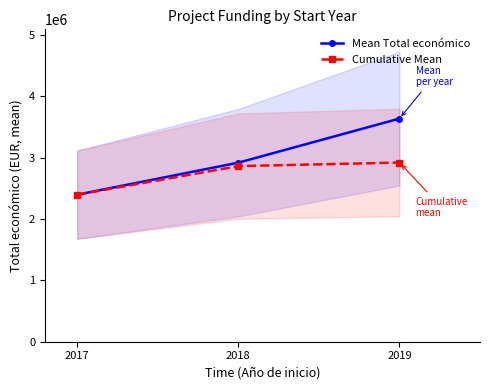

Reading right to left, what are all the values shown in this chart?

Mean Total económico: 2019=3634127.7	2018=2916300.3	2017=2394725.5
Cumulative Mean: 2019=2917979.9	2018=2859913.8	2017=2394725.5